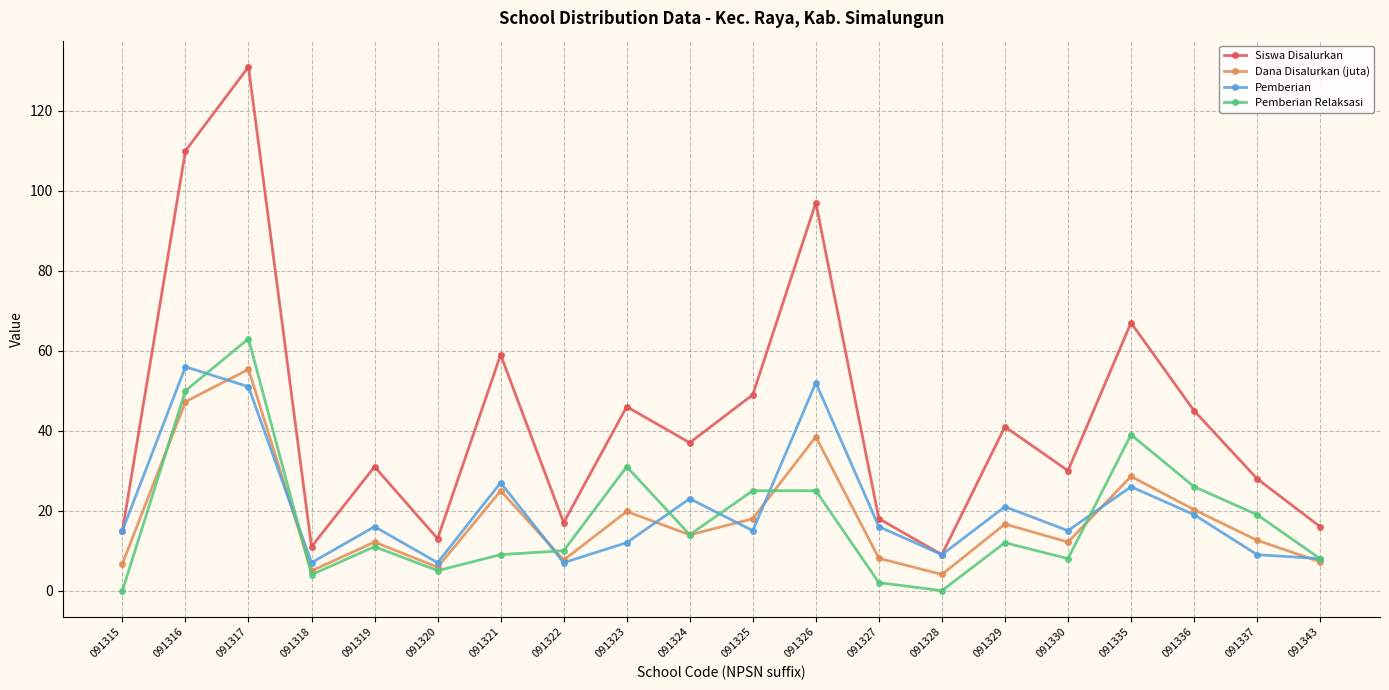

What is the difference between the highest and lowest values at 091326?

72.0